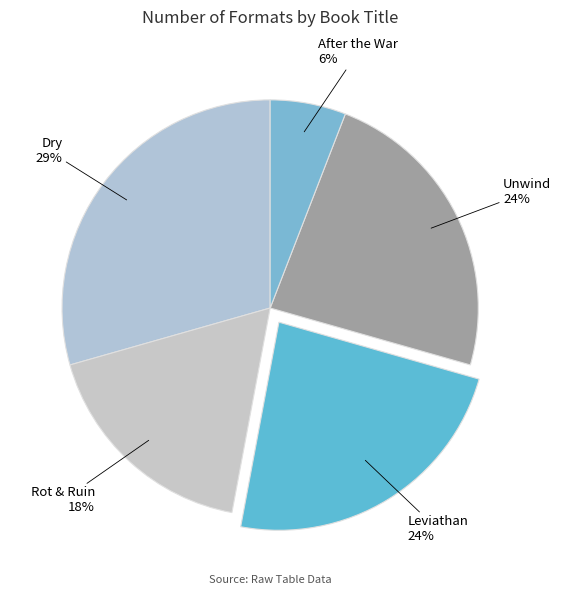

How many segments does this pie chart have?

5